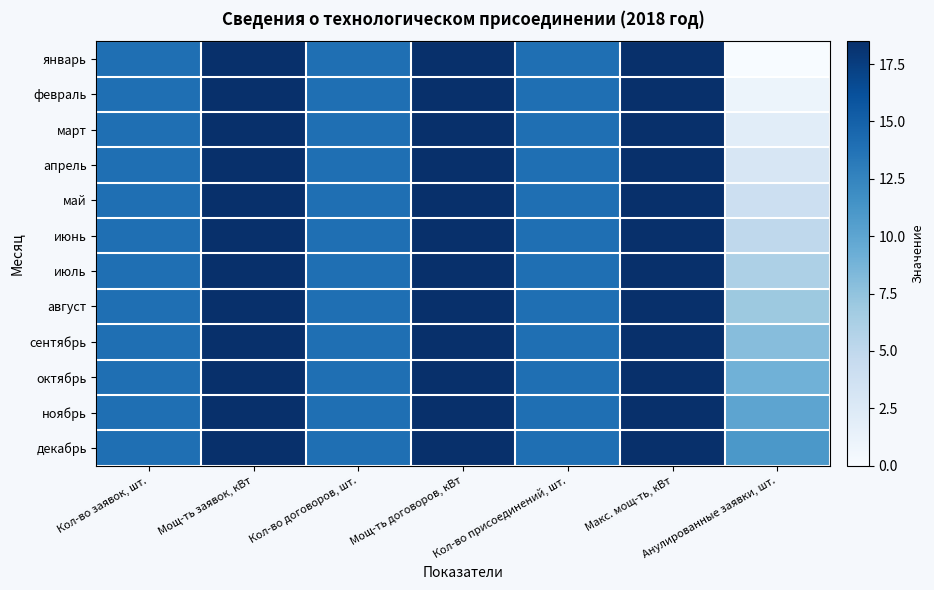

Reading left to right, transcribe all the data shown in this chart.

январь: Кол-во заявок, шт.=14.0	Мощ-ть заявок, кВт=18.5	Кол-во договоров, шт.=14.0	Мощ-ть договоров, кВт=18.5	Кол-во присоединений, шт.=14.0	Макс. мощ-ть, кВт=18.5	Анулированные заявки, шт.=0.0
февраль: Кол-во заявок, шт.=14.0	Мощ-ть заявок, кВт=18.5	Кол-во договоров, шт.=14.0	Мощ-ть договоров, кВт=18.5	Кол-во присоединений, шт.=14.0	Макс. мощ-ть, кВт=18.5	Анулированные заявки, шт.=1.0
март: Кол-во заявок, шт.=14.0	Мощ-ть заявок, кВт=18.5	Кол-во договоров, шт.=14.0	Мощ-ть договоров, кВт=18.5	Кол-во присоединений, шт.=14.0	Макс. мощ-ть, кВт=18.5	Анулированные заявки, шт.=2.0
апрель: Кол-во заявок, шт.=14.0	Мощ-ть заявок, кВт=18.5	Кол-во договоров, шт.=14.0	Мощ-ть договоров, кВт=18.5	Кол-во присоединений, шт.=14.0	Макс. мощ-ть, кВт=18.5	Анулированные заявки, шт.=3.0
май: Кол-во заявок, шт.=14.0	Мощ-ть заявок, кВт=18.5	Кол-во договоров, шт.=14.0	Мощ-ть договоров, кВт=18.5	Кол-во присоединений, шт.=14.0	Макс. мощ-ть, кВт=18.5	Анулированные заявки, шт.=4.0
июнь: Кол-во заявок, шт.=14.0	Мощ-ть заявок, кВт=18.5	Кол-во договоров, шт.=14.0	Мощ-ть договоров, кВт=18.5	Кол-во присоединений, шт.=14.0	Макс. мощ-ть, кВт=18.5	Анулированные заявки, шт.=5.0
июль: Кол-во заявок, шт.=14.0	Мощ-ть заявок, кВт=18.5	Кол-во договоров, шт.=14.0	Мощ-ть договоров, кВт=18.5	Кол-во присоединений, шт.=14.0	Макс. мощ-ть, кВт=18.5	Анулированные заявки, шт.=6.0
август: Кол-во заявок, шт.=14.0	Мощ-ть заявок, кВт=18.5	Кол-во договоров, шт.=14.0	Мощ-ть договоров, кВт=18.5	Кол-во присоединений, шт.=14.0	Макс. мощ-ть, кВт=18.5	Анулированные заявки, шт.=7.0
сентябрь: Кол-во заявок, шт.=14.0	Мощ-ть заявок, кВт=18.5	Кол-во договоров, шт.=14.0	Мощ-ть договоров, кВт=18.5	Кол-во присоединений, шт.=14.0	Макс. мощ-ть, кВт=18.5	Анулированные заявки, шт.=8.0
октябрь: Кол-во заявок, шт.=14.0	Мощ-ть заявок, кВт=18.5	Кол-во договоров, шт.=14.0	Мощ-ть договоров, кВт=18.5	Кол-во присоединений, шт.=14.0	Макс. мощ-ть, кВт=18.5	Анулированные заявки, шт.=9.0
ноябрь: Кол-во заявок, шт.=14.0	Мощ-ть заявок, кВт=18.5	Кол-во договоров, шт.=14.0	Мощ-ть договоров, кВт=18.5	Кол-во присоединений, шт.=14.0	Макс. мощ-ть, кВт=18.5	Анулированные заявки, шт.=10.0
декабрь: Кол-во заявок, шт.=14.0	Мощ-ть заявок, кВт=18.5	Кол-во договоров, шт.=14.0	Мощ-ть договоров, кВт=18.5	Кол-во присоединений, шт.=14.0	Макс. мощ-ть, кВт=18.5	Анулированные заявки, шт.=11.0